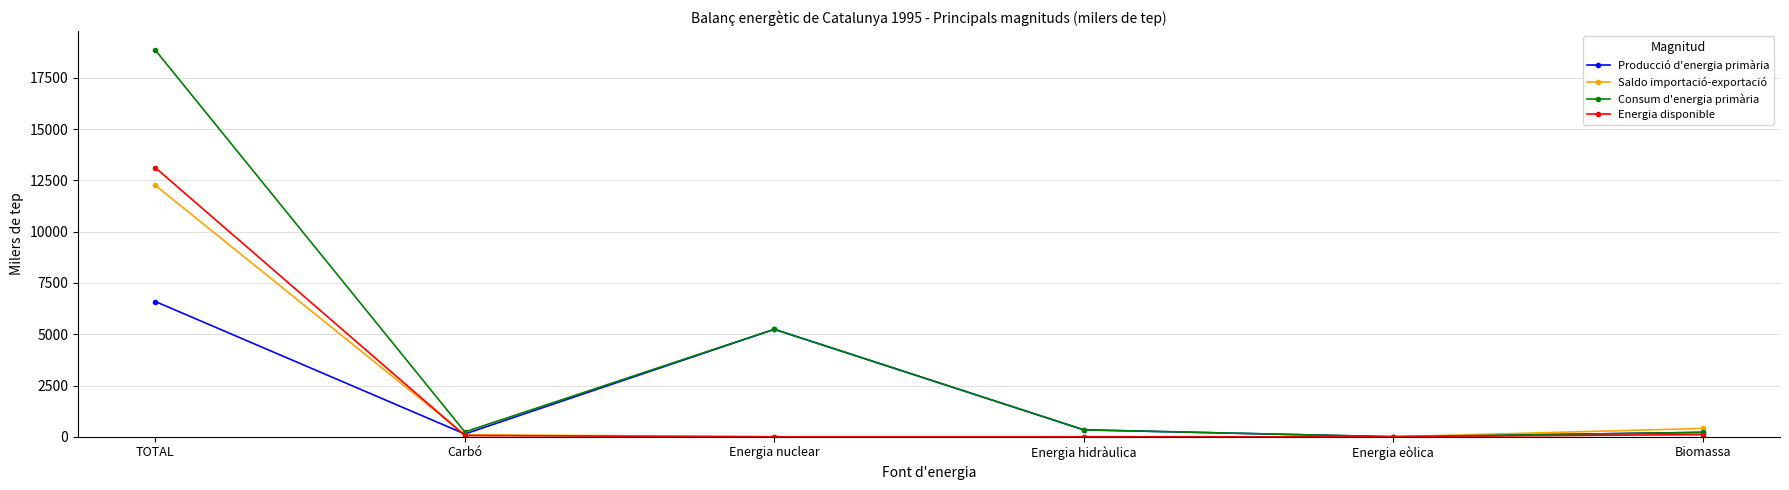

Read the Saldo importació-exportació value at Biomassa.

406.3